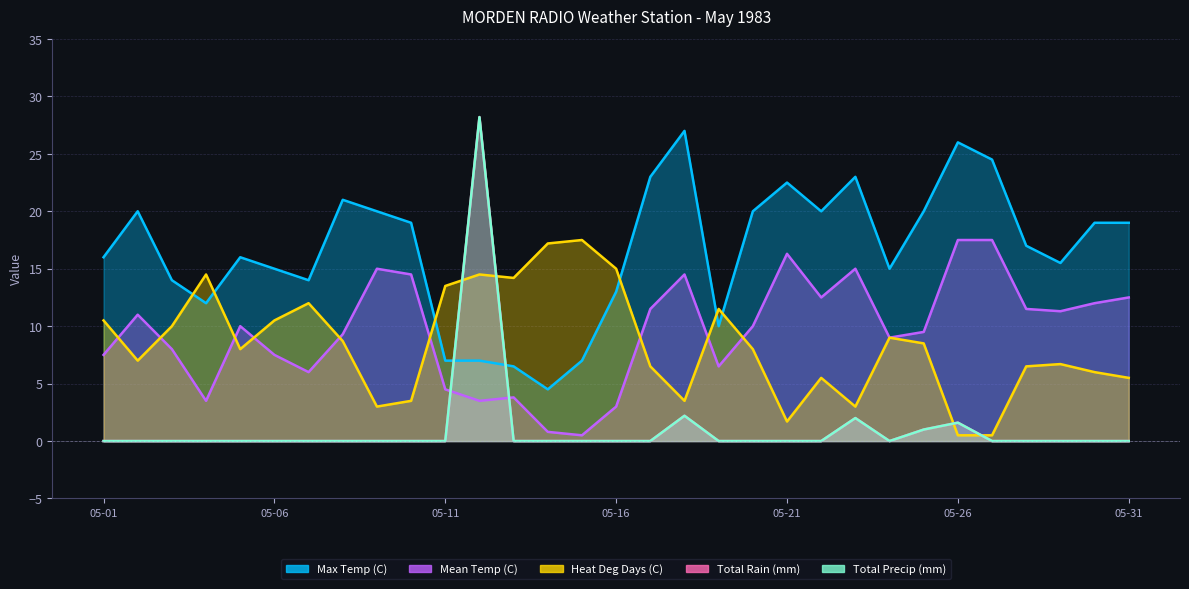

Is it true that Mean Temp (C) equals 4.5 at 1983-05-08?

False